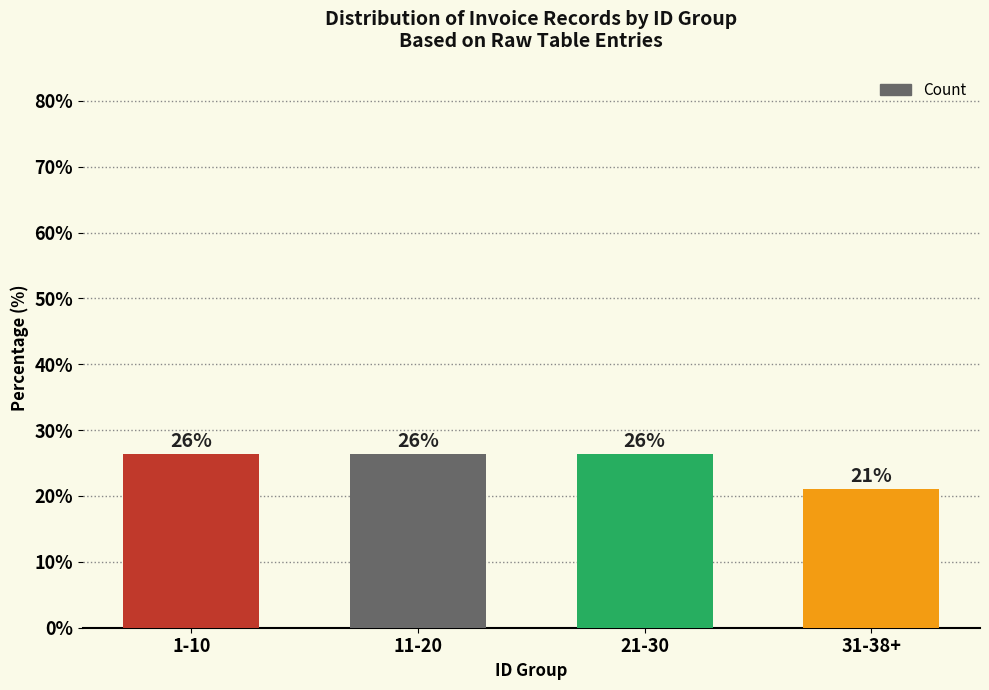

What is the smallest value displayed?

21.1